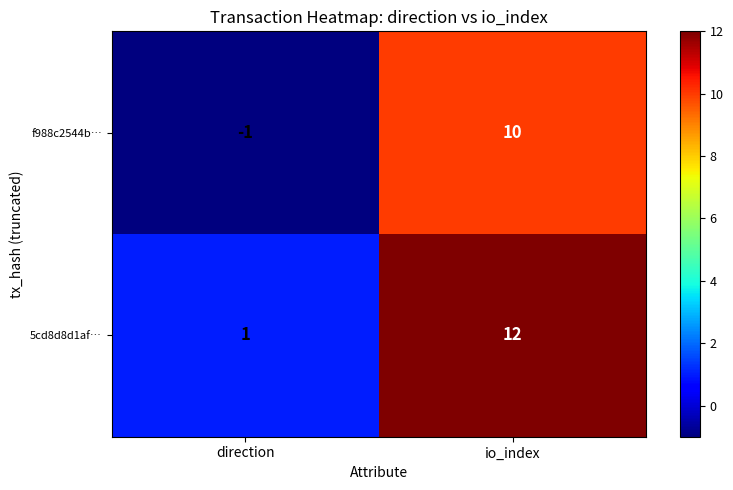

What is the difference between the highest and lowest values at direction?

2